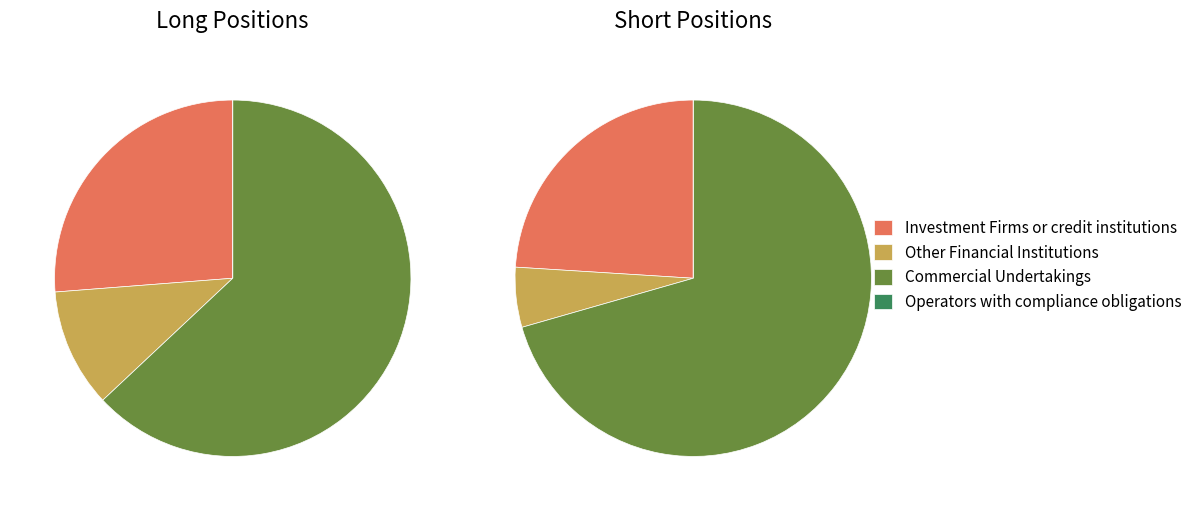

What is the smallest slice in the pie chart?

Operators with compliance obligations